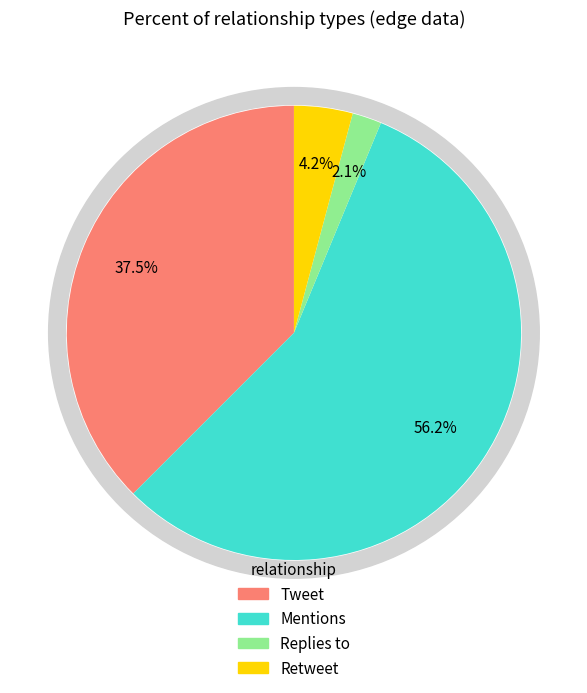

Count the number of slices in the pie.

4